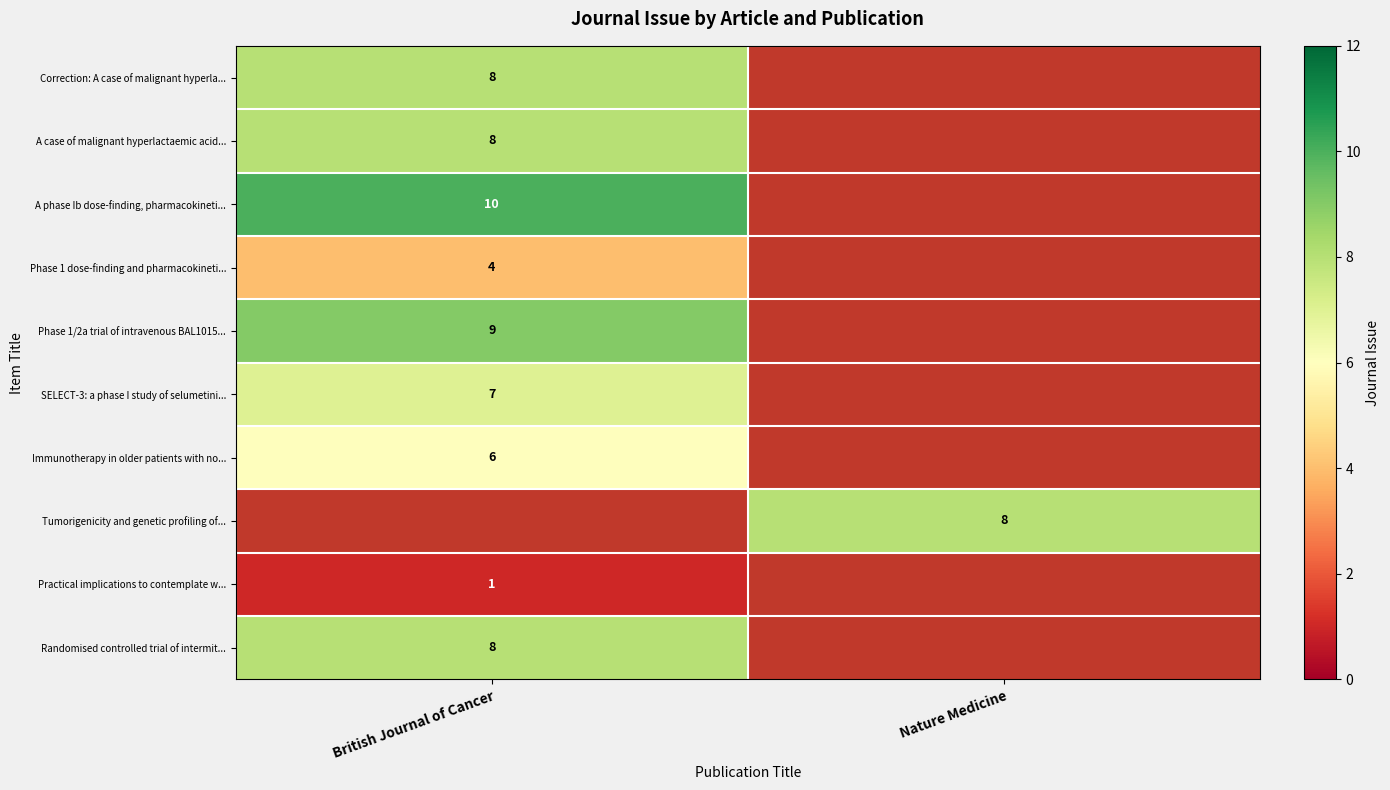

Is the value of Practical implications to contemplate w... at British Journal of Cancer greater than the value of Phase 1/2a trial of intravenous BAL1015... at British Journal of Cancer?

No